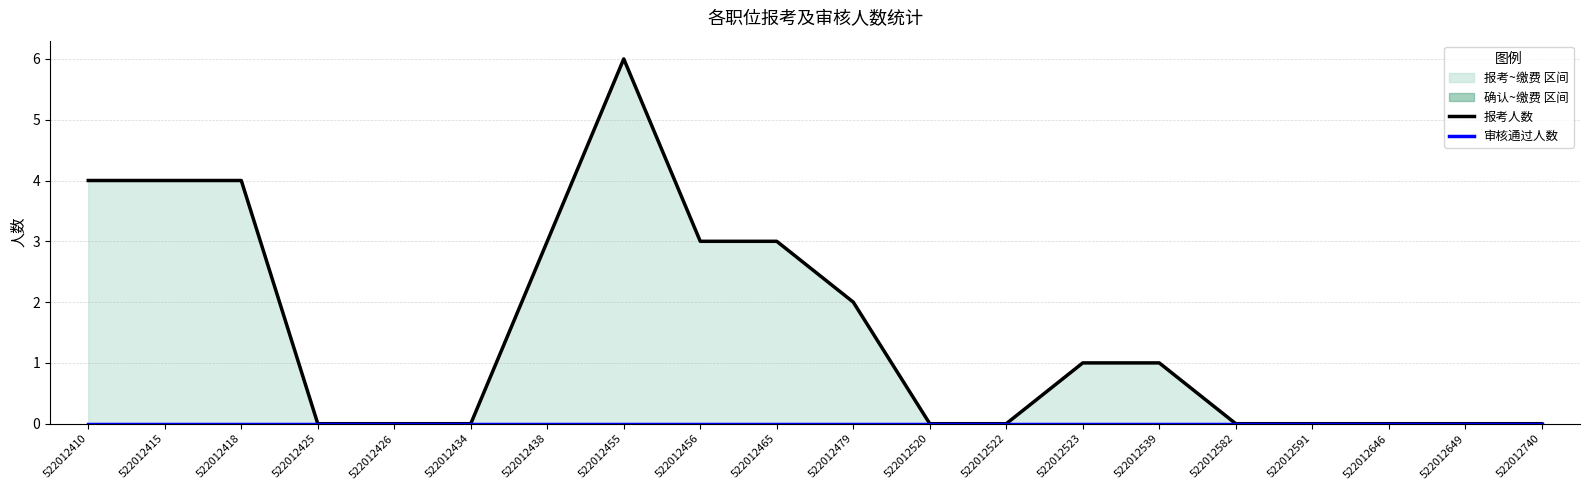

Rank the series at 522012740 from highest to lowest value.

报考人数, 审核通过人数